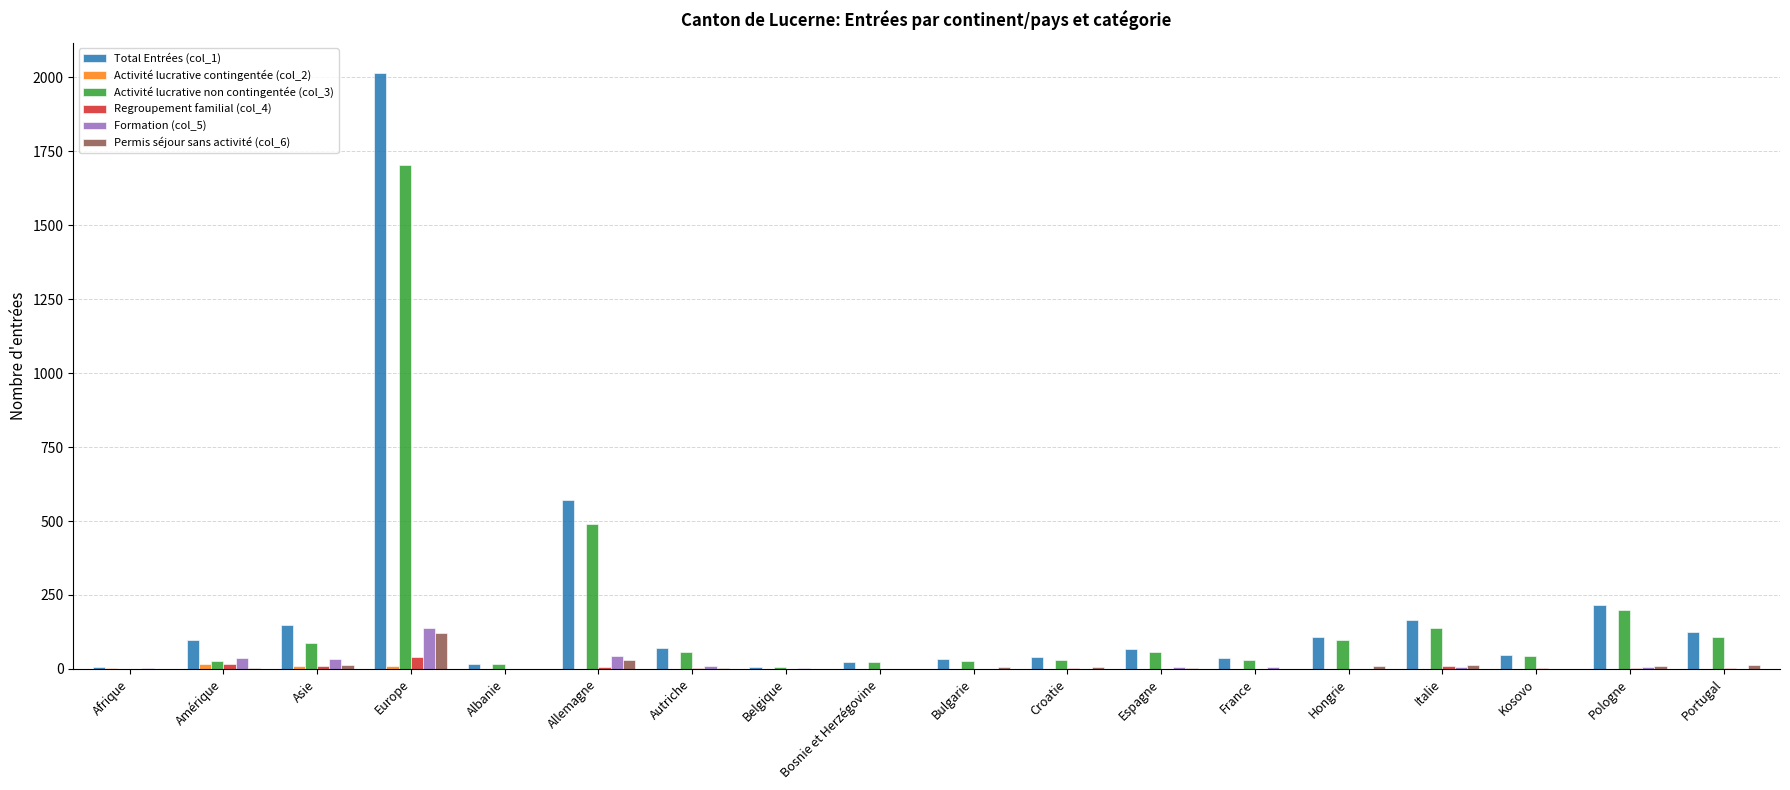

Which label corresponds to the largest value in the chart?

Europe